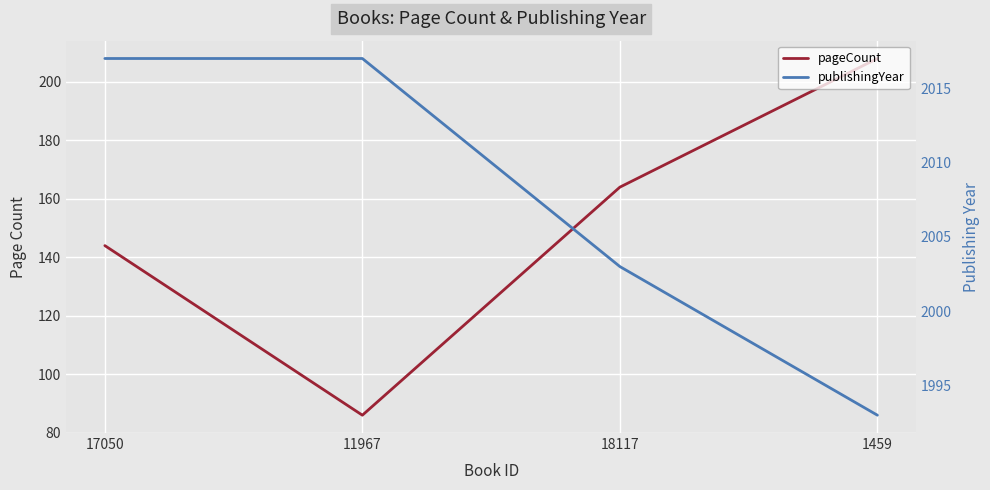

Reading right to left, what are all the values shown in this chart?

pageCount: 1459=208	18117=164	11967=86	17050=144
publishingYear: 1459=1993	18117=2003	11967=2017	17050=2017